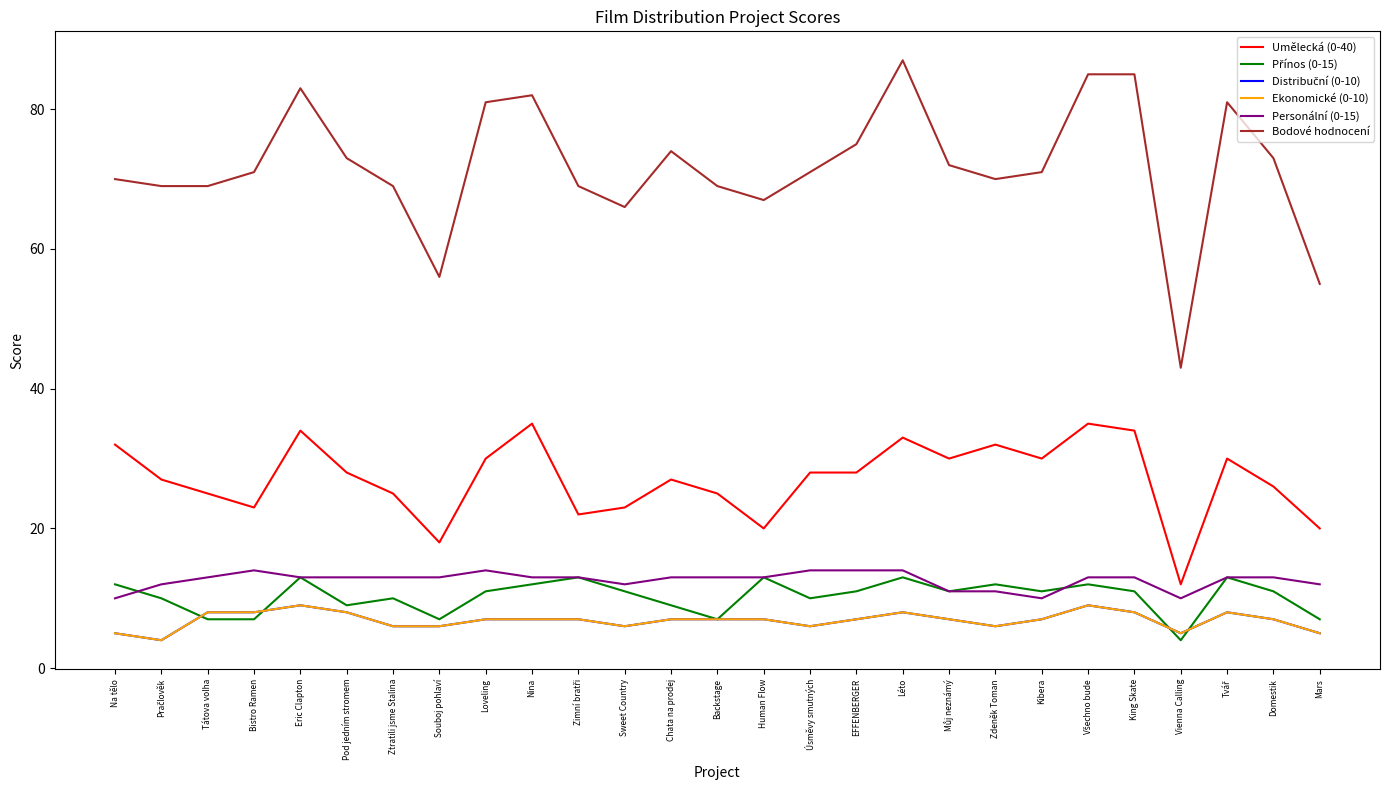

Is this an area chart (filled region under the line)?

No